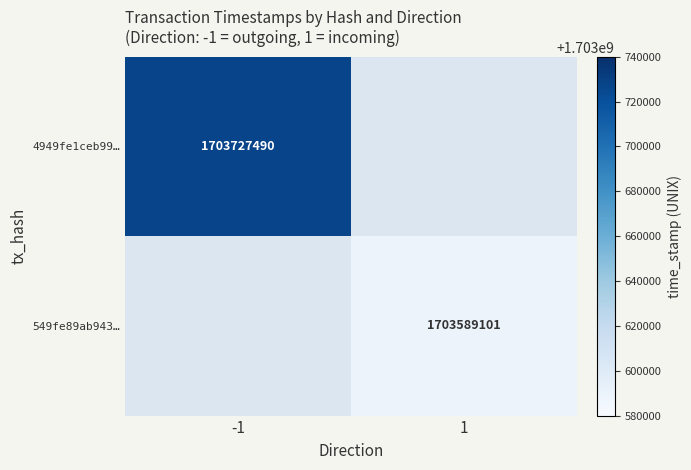

The 4949fe1ceb99… series shows 1703727490 at -1. True or false?

True